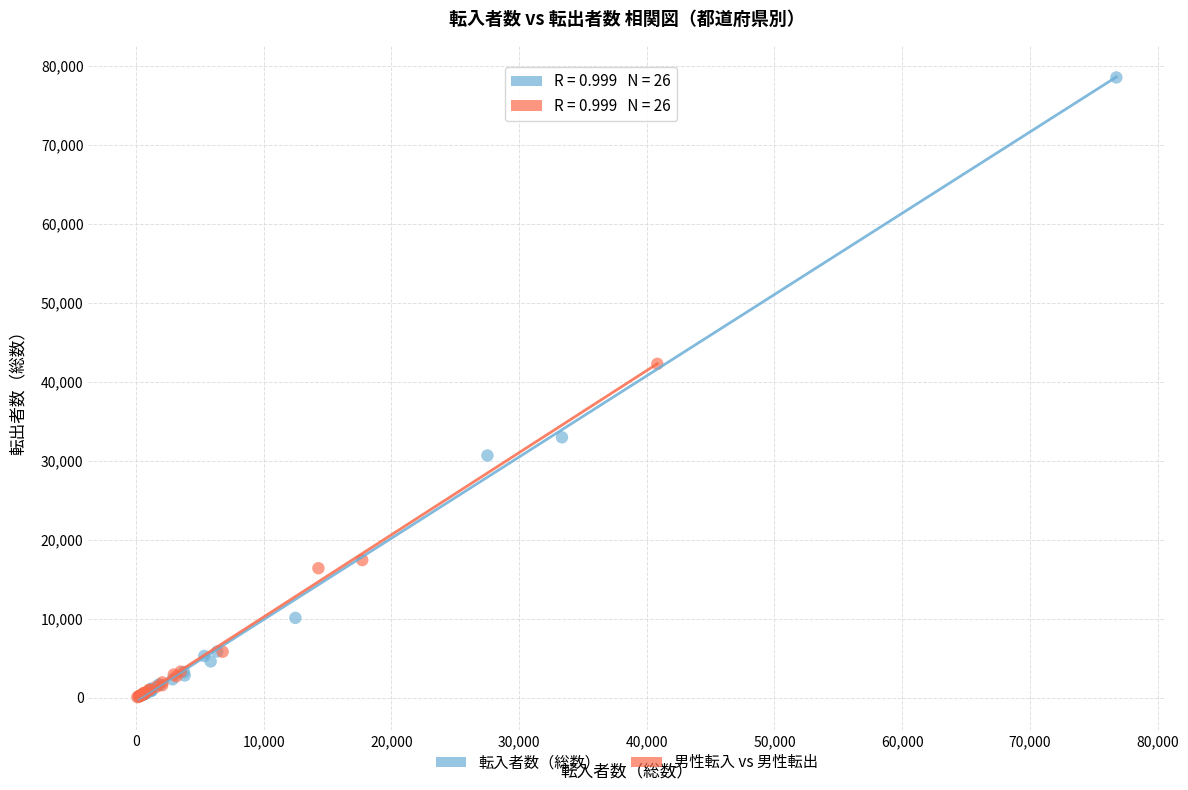

Which series reaches the maximum Y coordinate?

転入者数（総数）